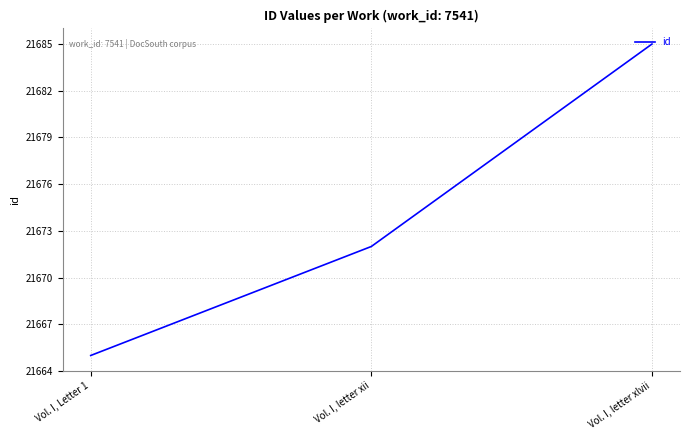

Which label corresponds to the smallest value in the chart?

Vol. I, Letter 1